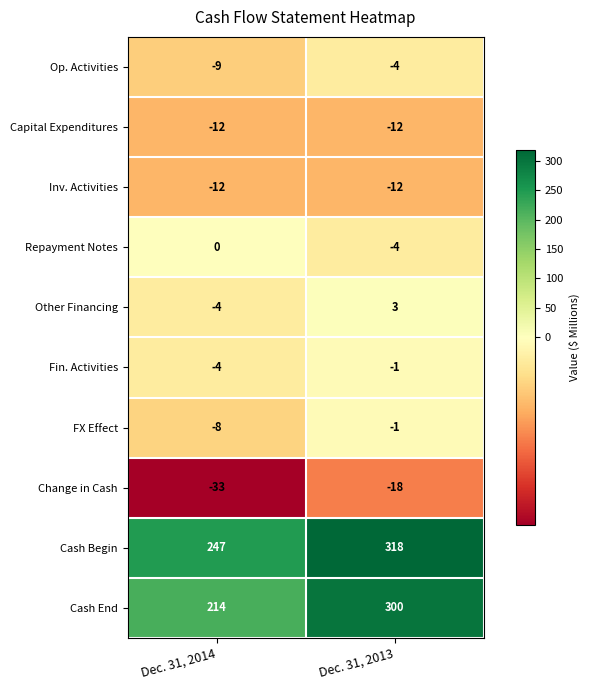

True or false: Cash Begin has a value of 159 at Dec. 31, 2013.

False